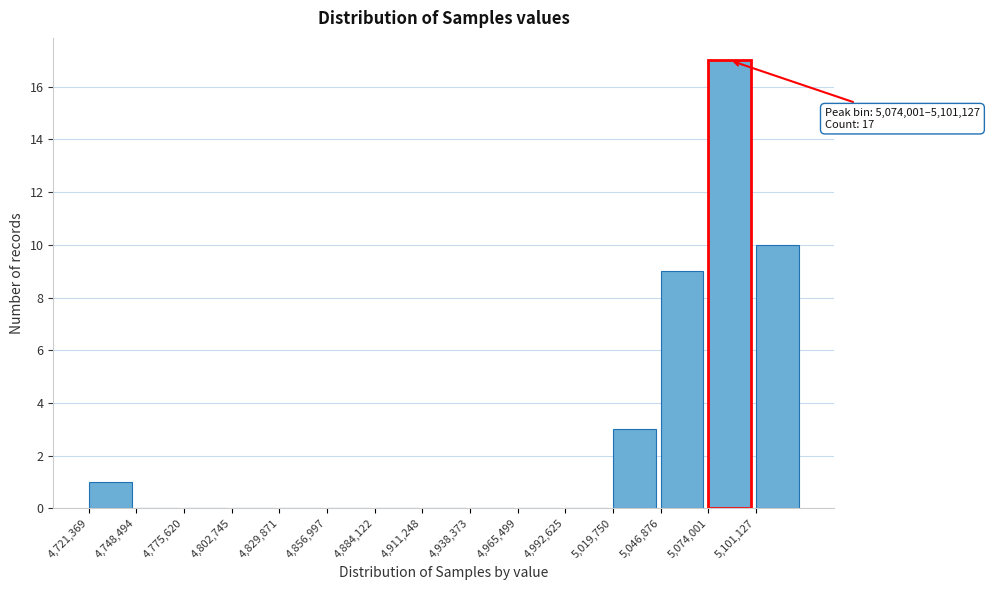

Over which range of the x-axis is the bar tallest?

5075000 to 5100000